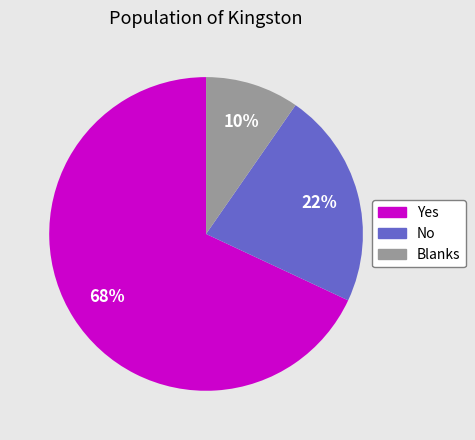

What is the majority slice?

Yes